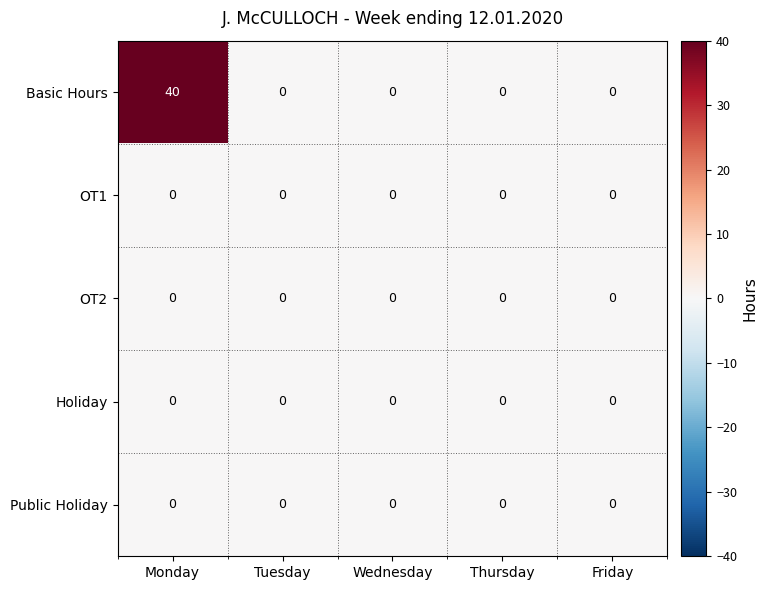

What is the highest value of the Basic Hours series?

40